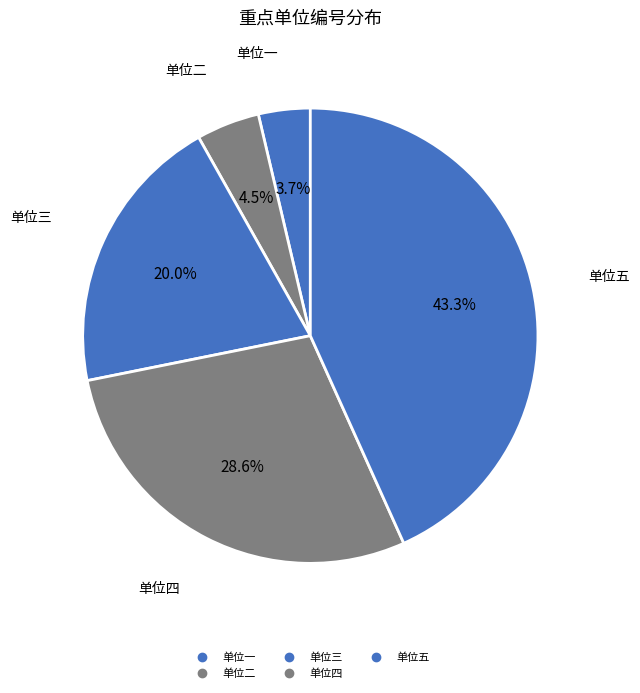

To the nearest percent, what is the average slice percentage?

20%